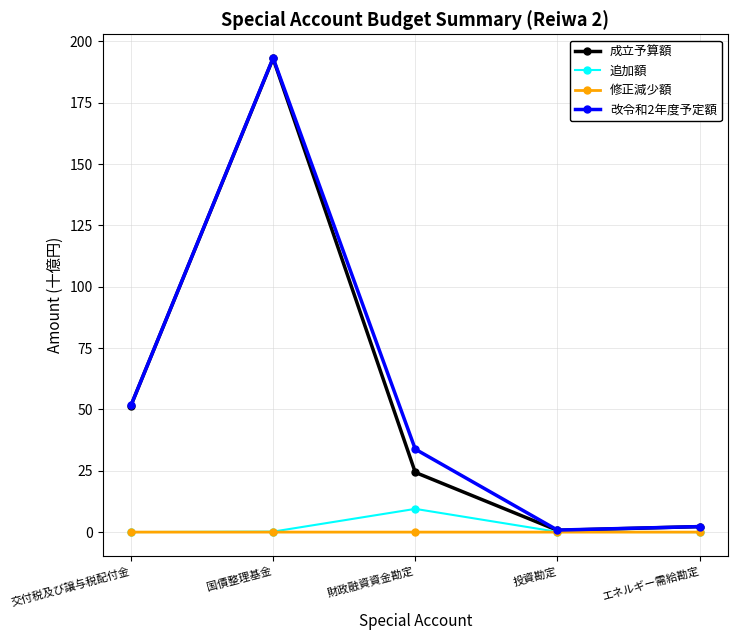

True or false: 改令和2年度予定額 has a value of 193.2 at 国債整理基金.

True